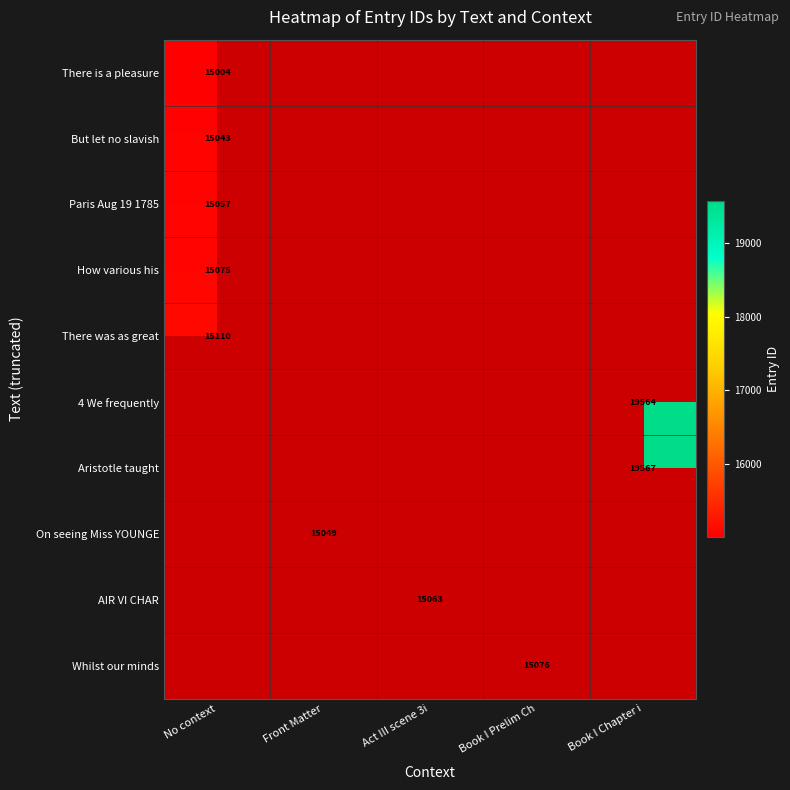

The value of How various his at No context is 4293. True or false?

False